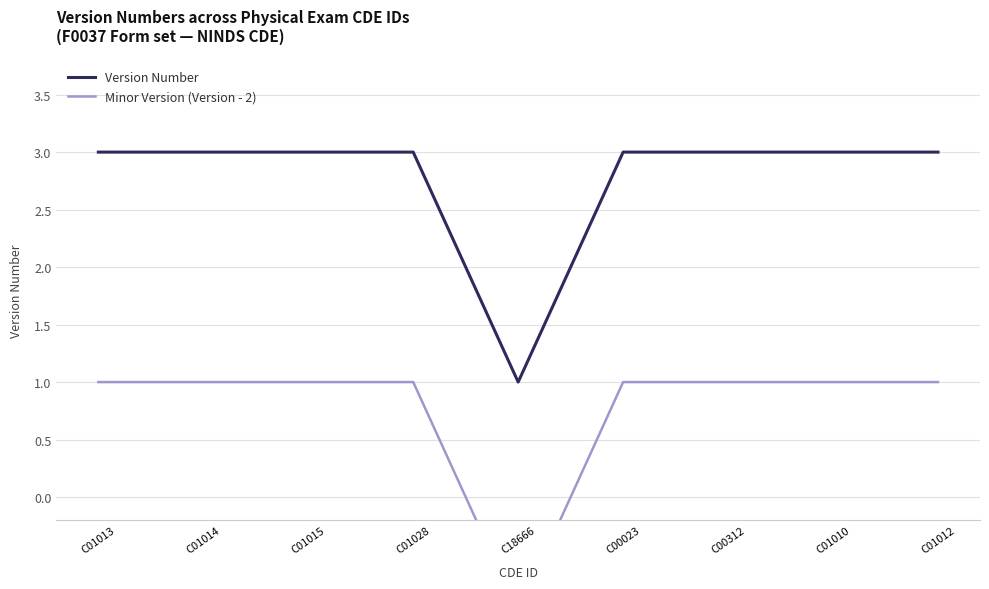

List the series in order of their peak value, highest first.

Version Number, Minor Version (Version - 2)